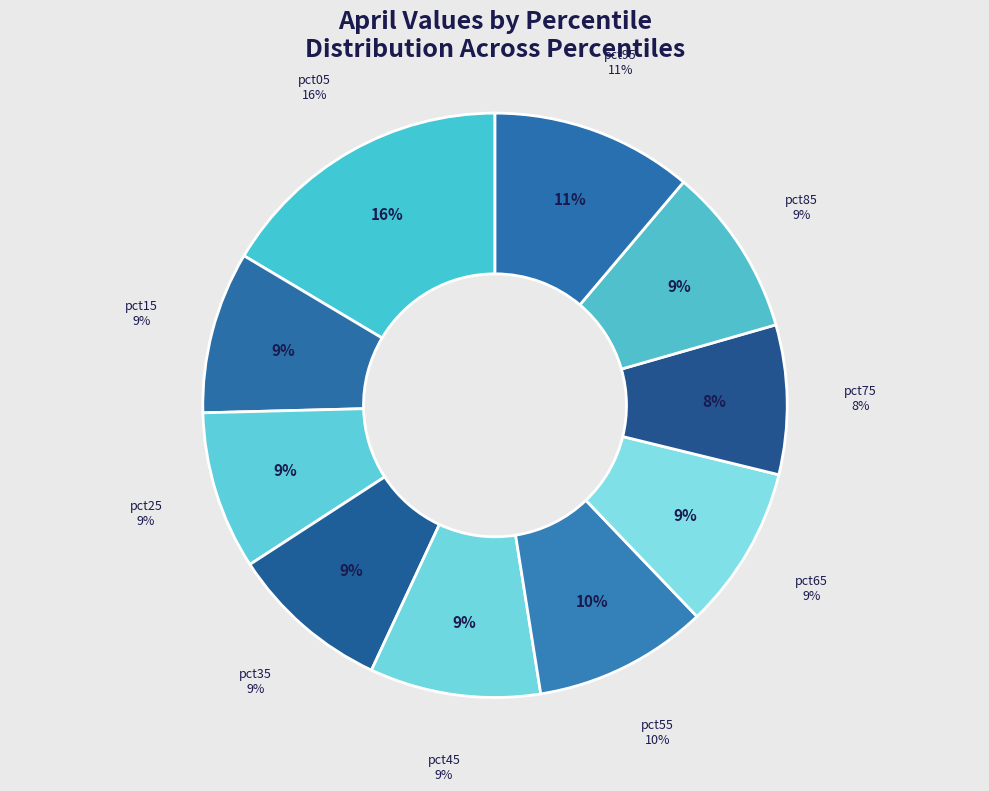

Which slice is the largest?

pct05